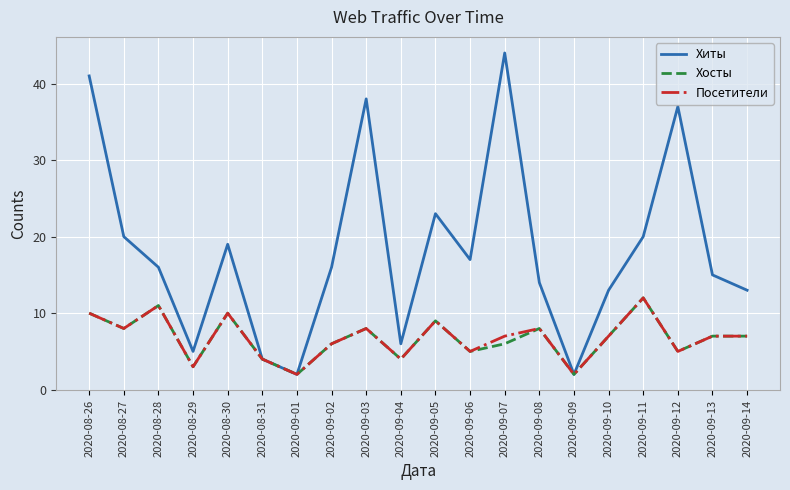

Is it true that Хиты equals 37 at 2020-09-12?

True